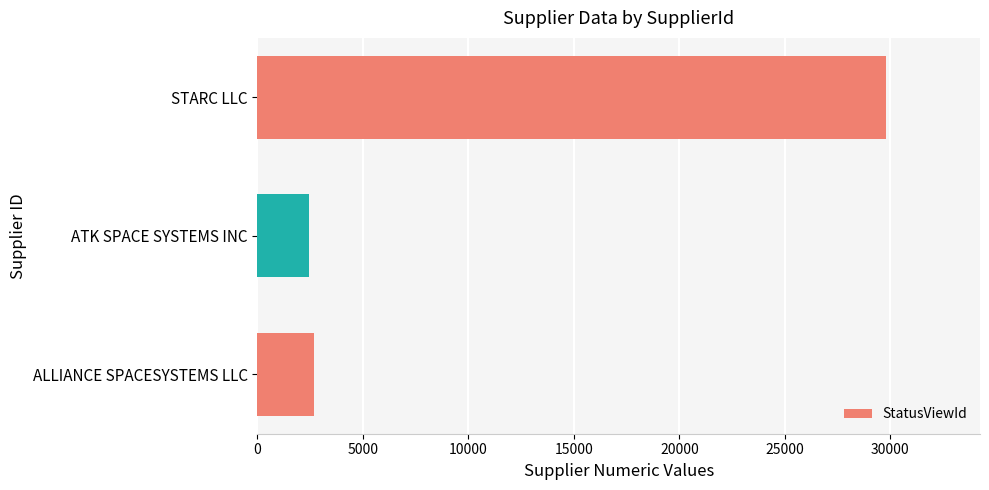

Count the number of data series in this chart.

1